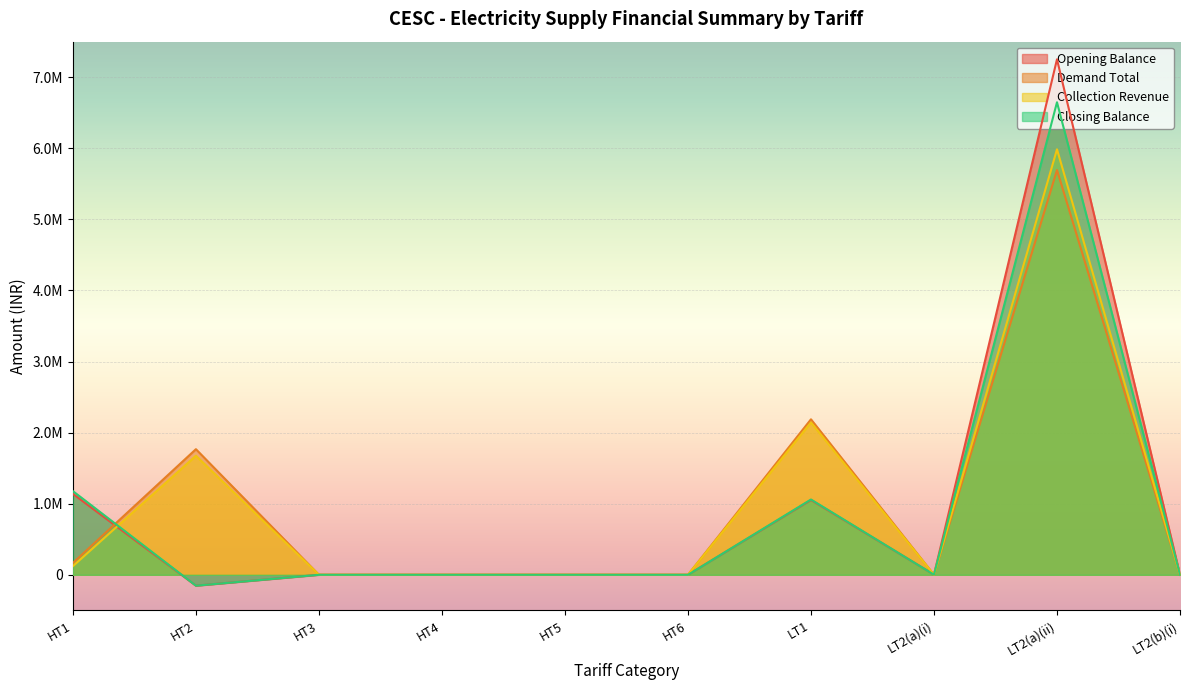

At HT1, list the series in order from largest to smallest.

Closing Balance, Opening Balance, Demand Total, Collection Revenue